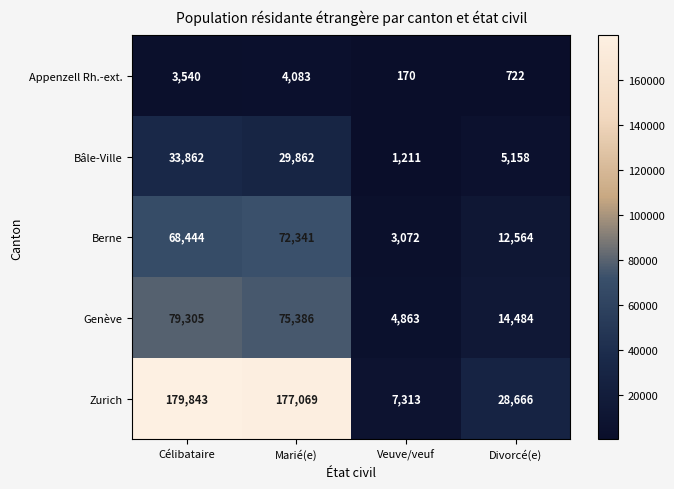

Read the Zurich value at Divorcé(e), to the nearest 100.

28700